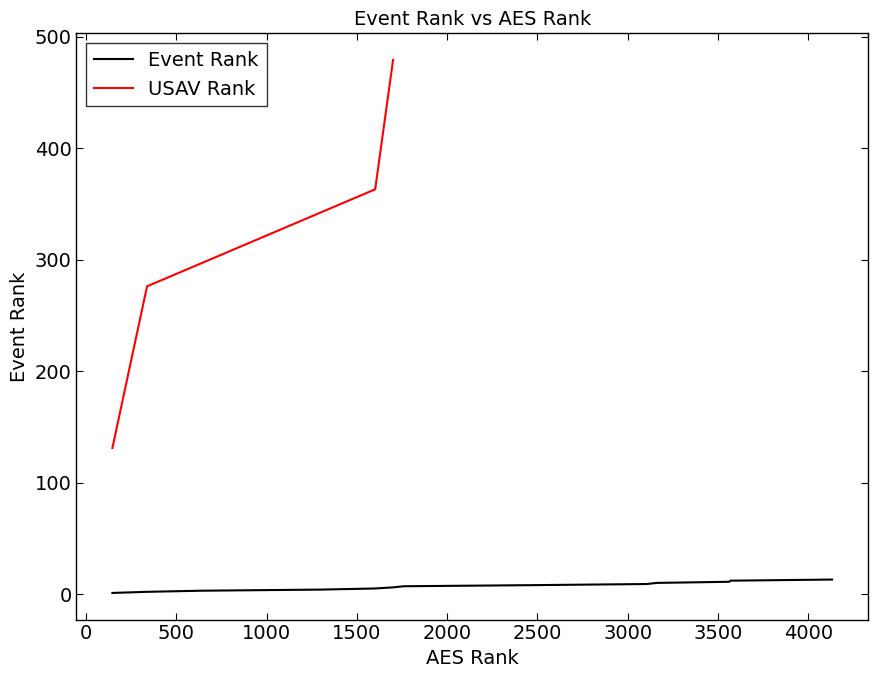

What is the highest value of the Event Rank series?

13